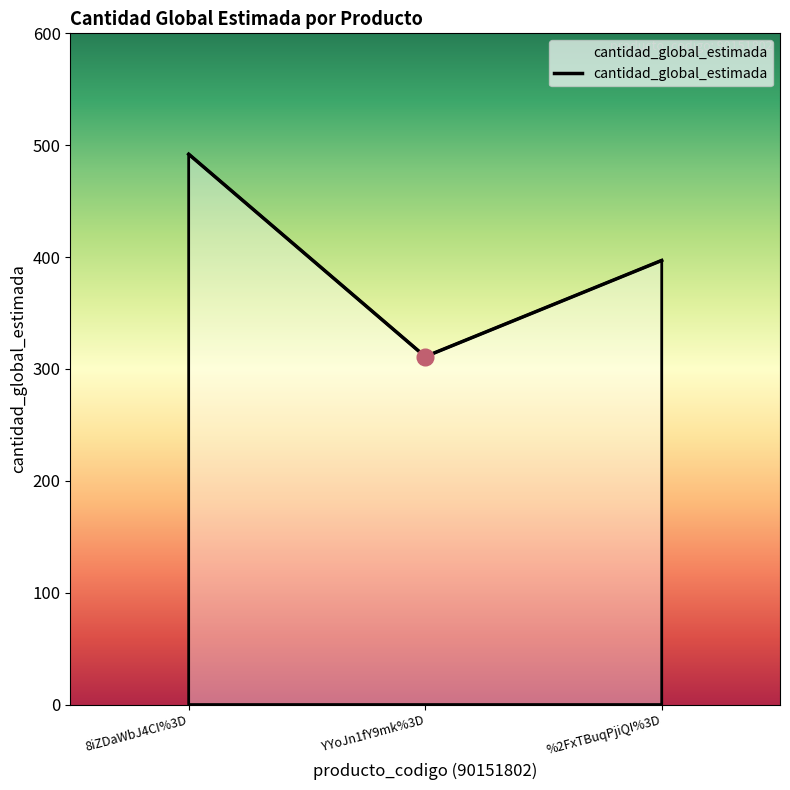

At which category does the chart reach its peak across all series?

8iZDaWbJ4CI%3D